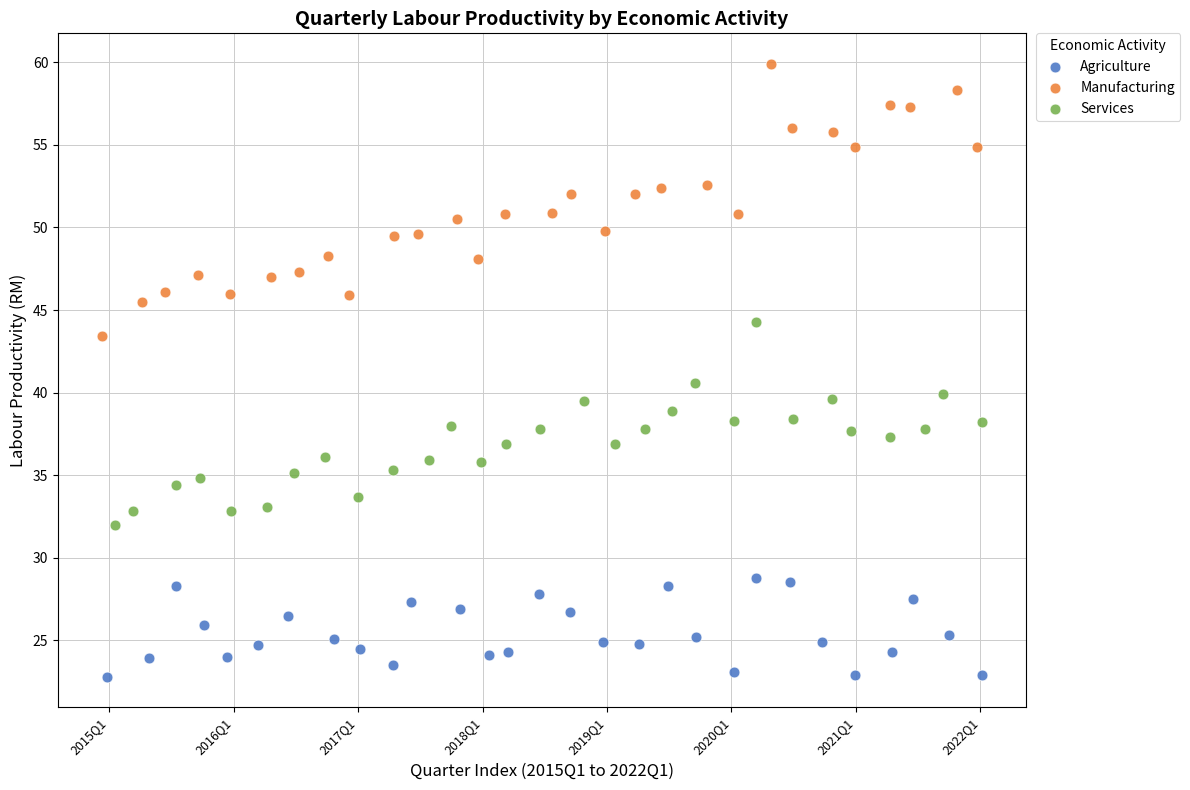

What are all the series names shown in the legend?

Agriculture, Manufacturing, Services